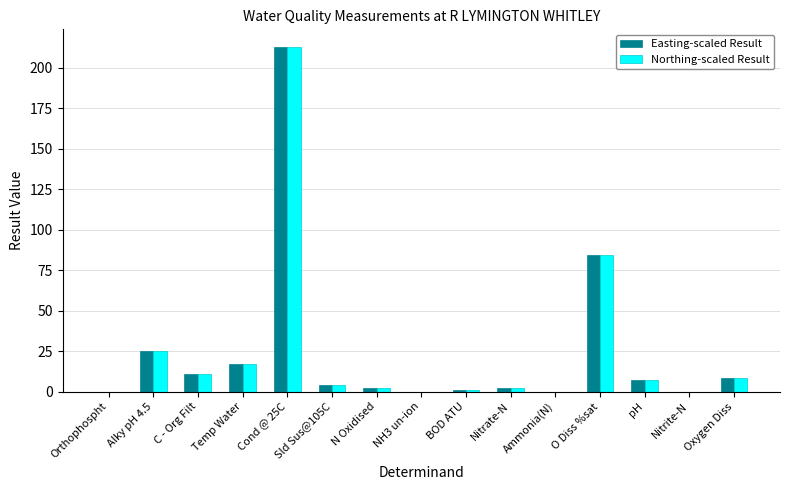

At which category is the sum across all series the highest?

Cond @ 25C